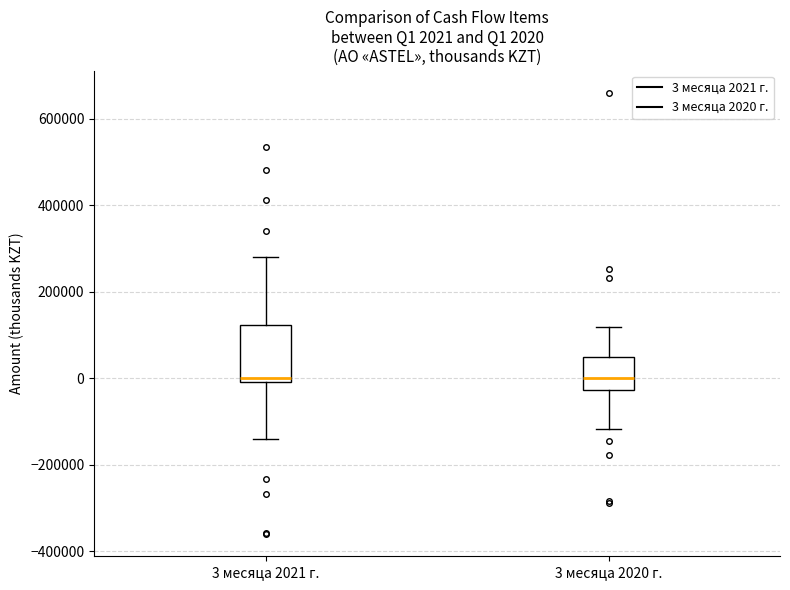

Comparing the boxes themselves (not the whiskers), which one is the tallest?

3 месяца 2021 г.